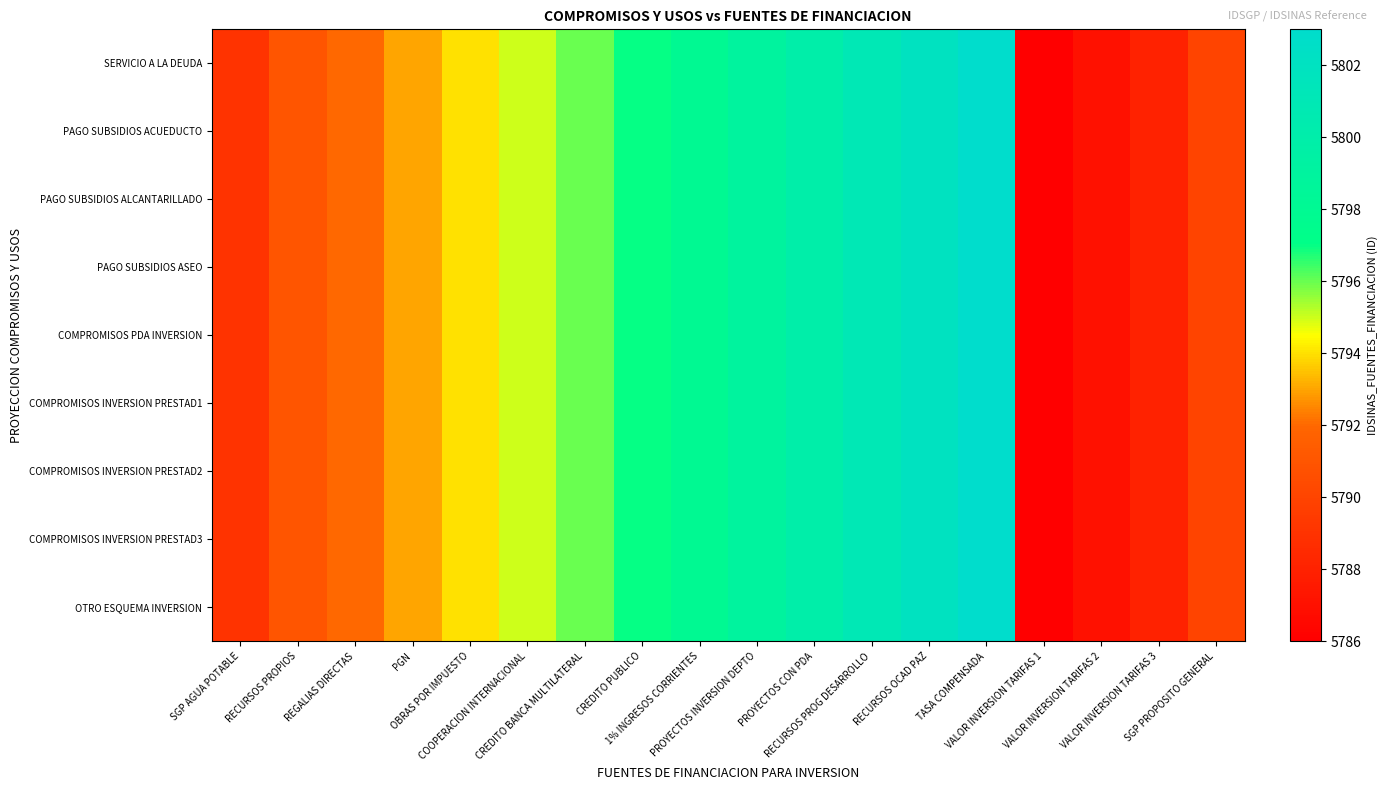

At which category does the chart reach its minimum across all series?

VALOR INVERSION TARIFAS 1